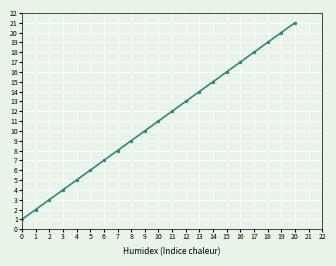

Read the value at 3, to the nearest 5.

5